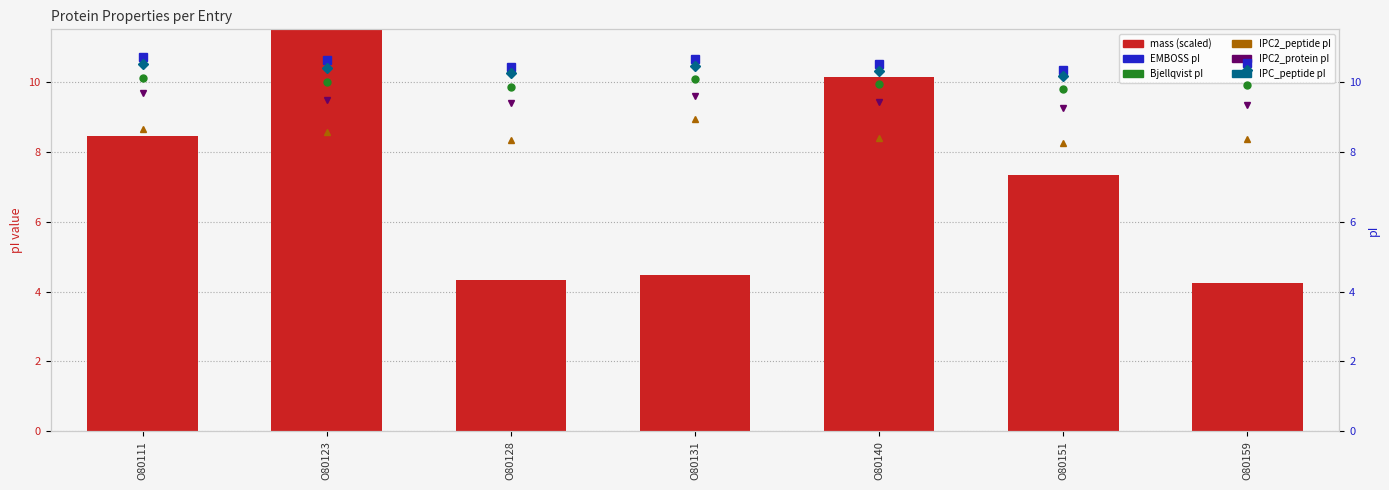

True or false: IPC2_peptide pI has a value of 8.4 at O80140.

True